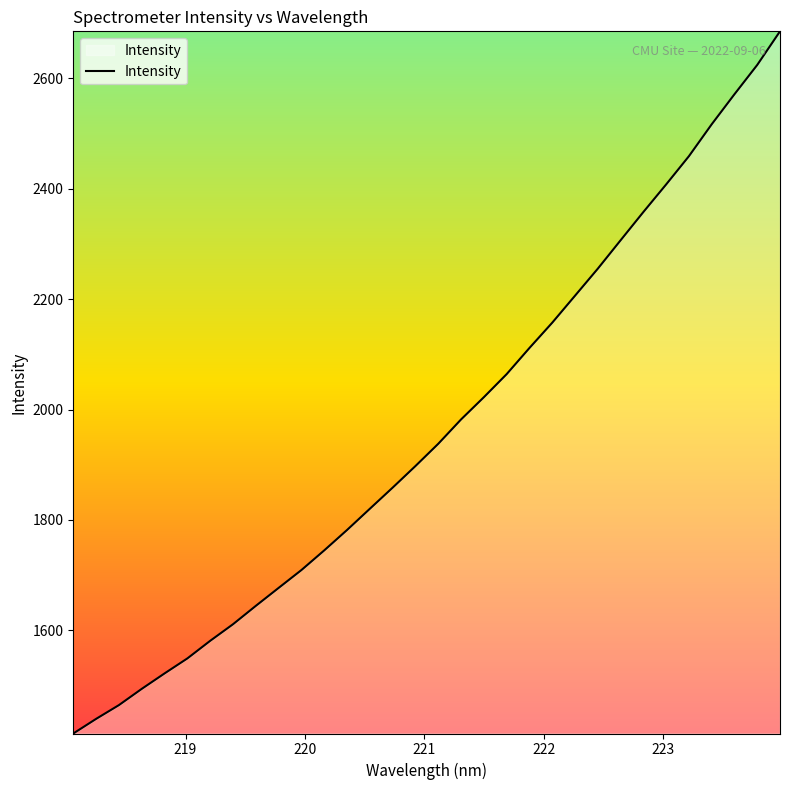

Does the chart display data point markers on the line(s)?

No